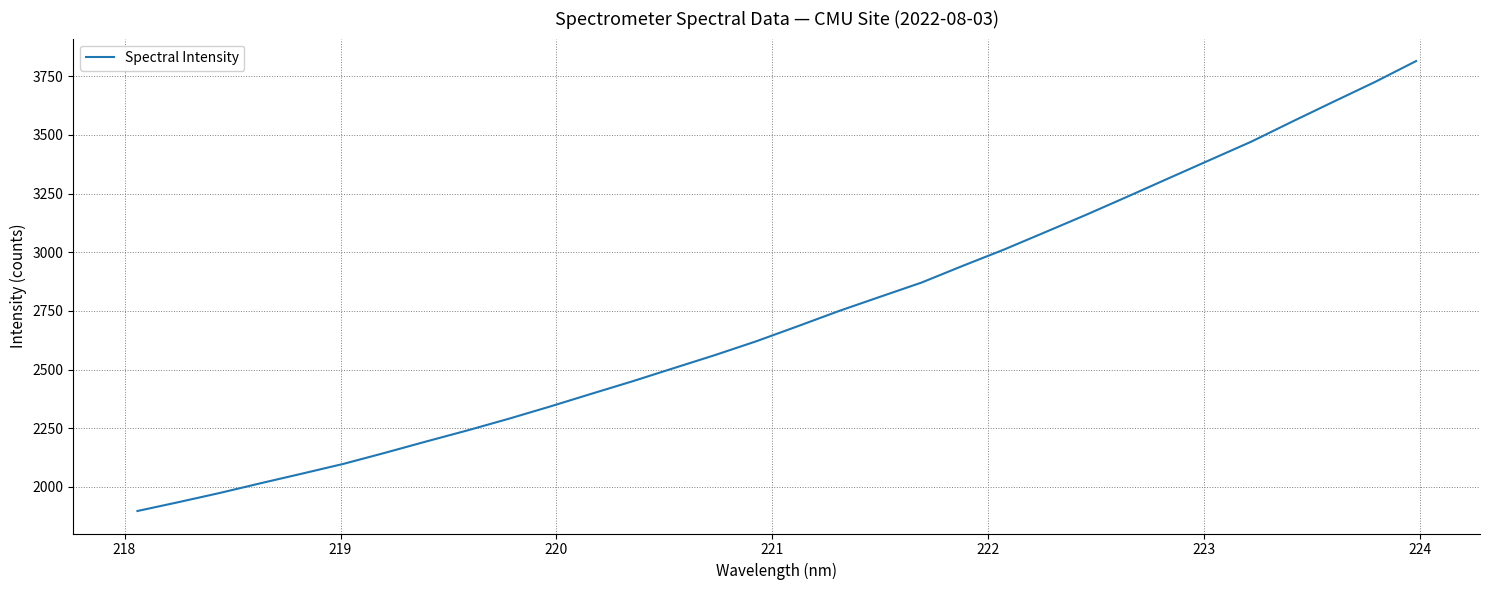

What is the smallest value displayed?

1897.7